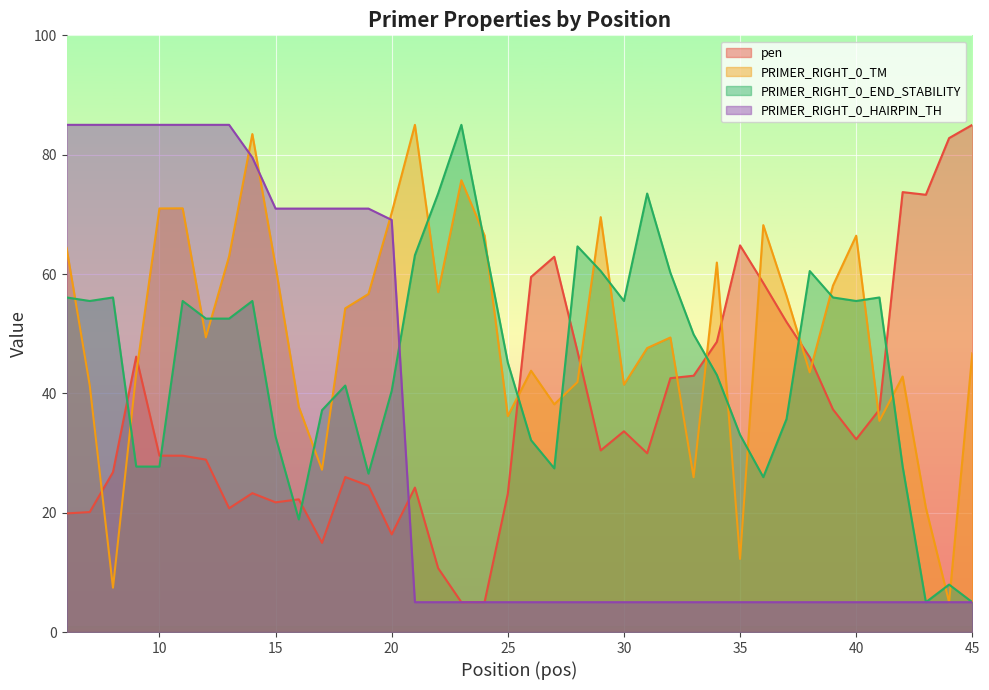

True or false: PRIMER_RIGHT_0_END_STABILITY and pen intersect in this chart.

True